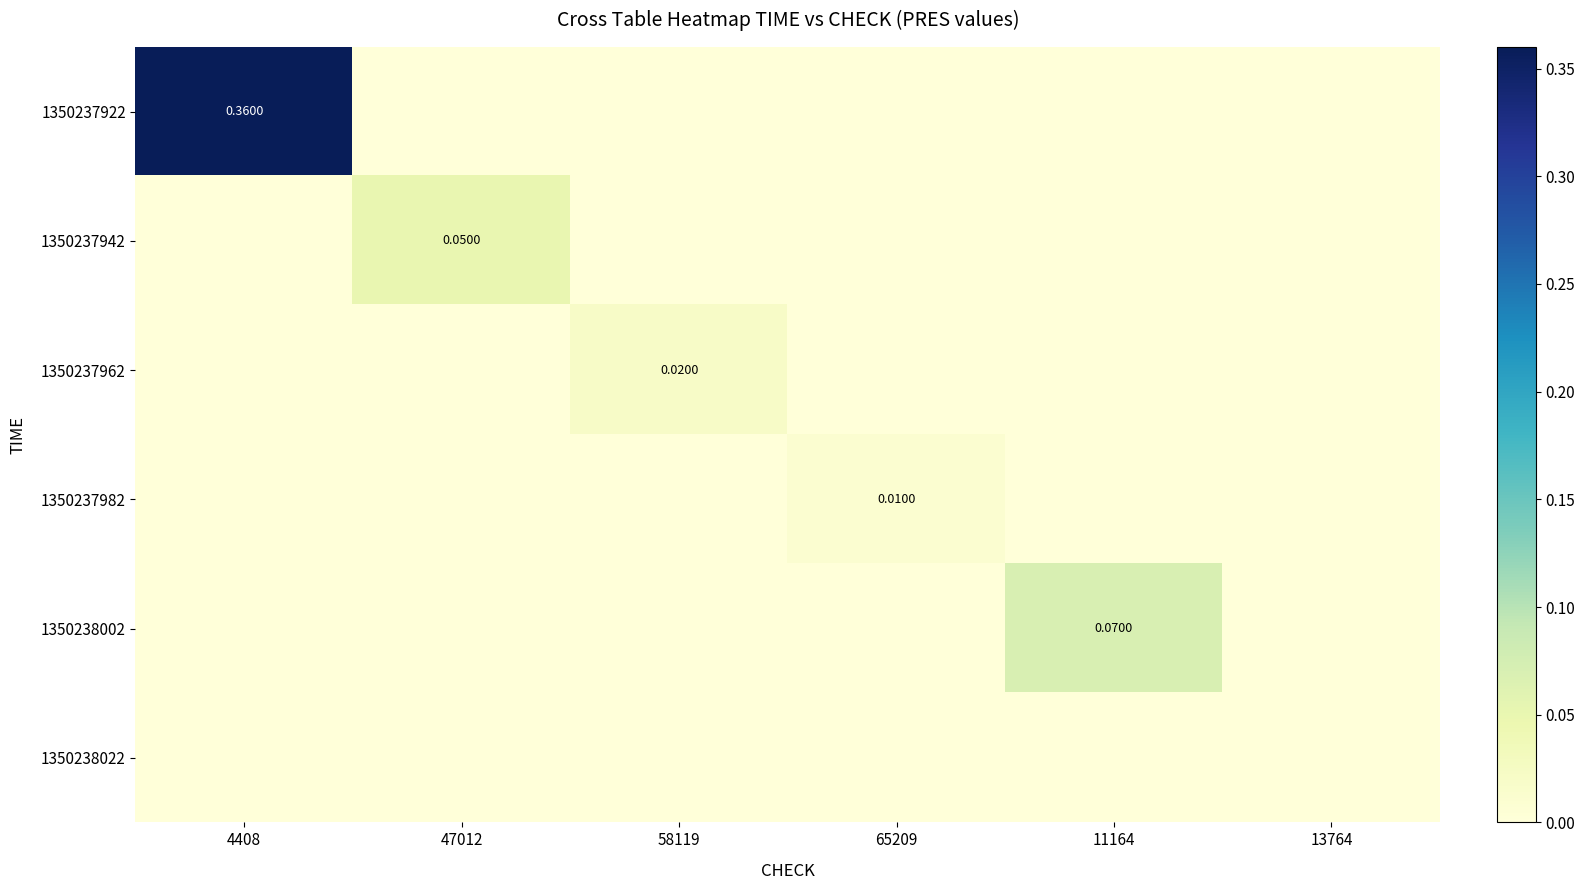

Count the number of data series in this chart.

6